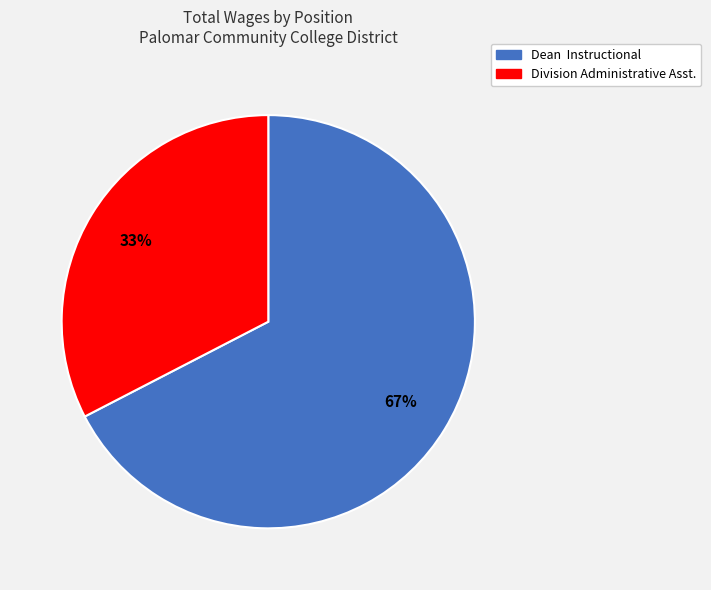

How many segments does this pie chart have?

2